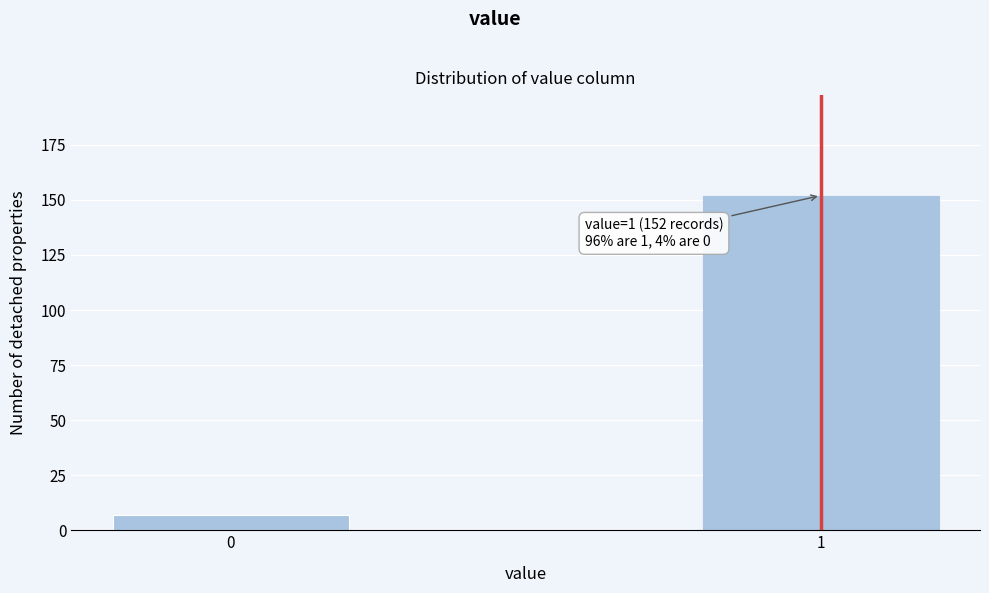

Reading left to right, list all the values displayed in this chart.

0=7	1=152